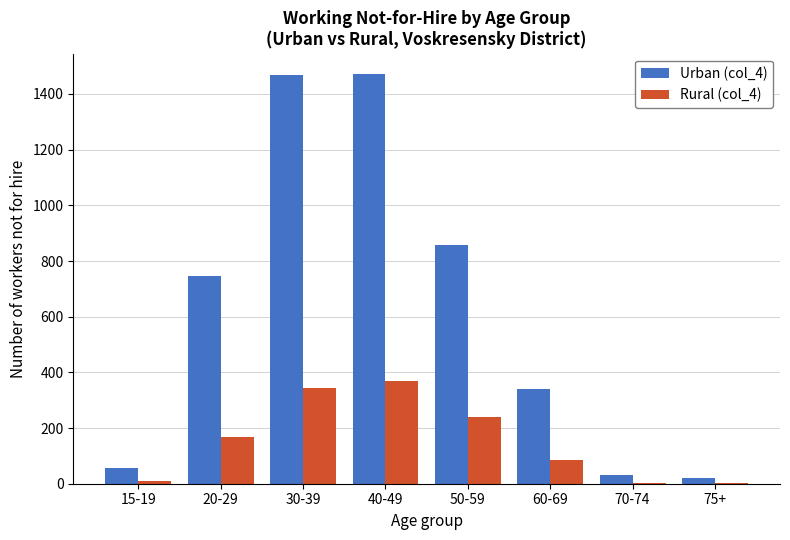

Which series has the largest total across all categories?

Urban (col_4)